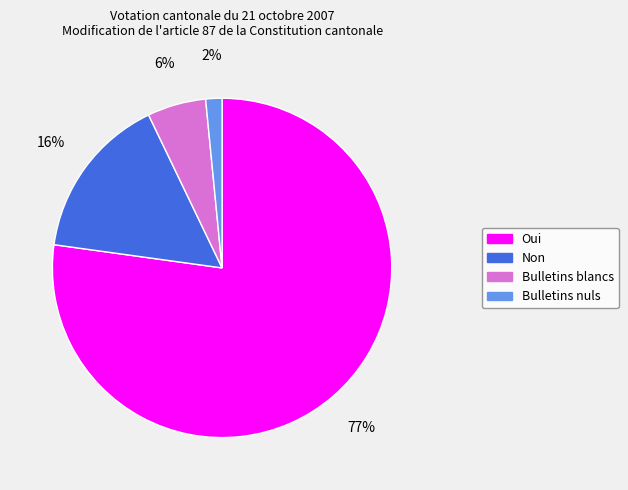

Between Bulletins blancs and Bulletins nuls, which is larger?

Bulletins blancs